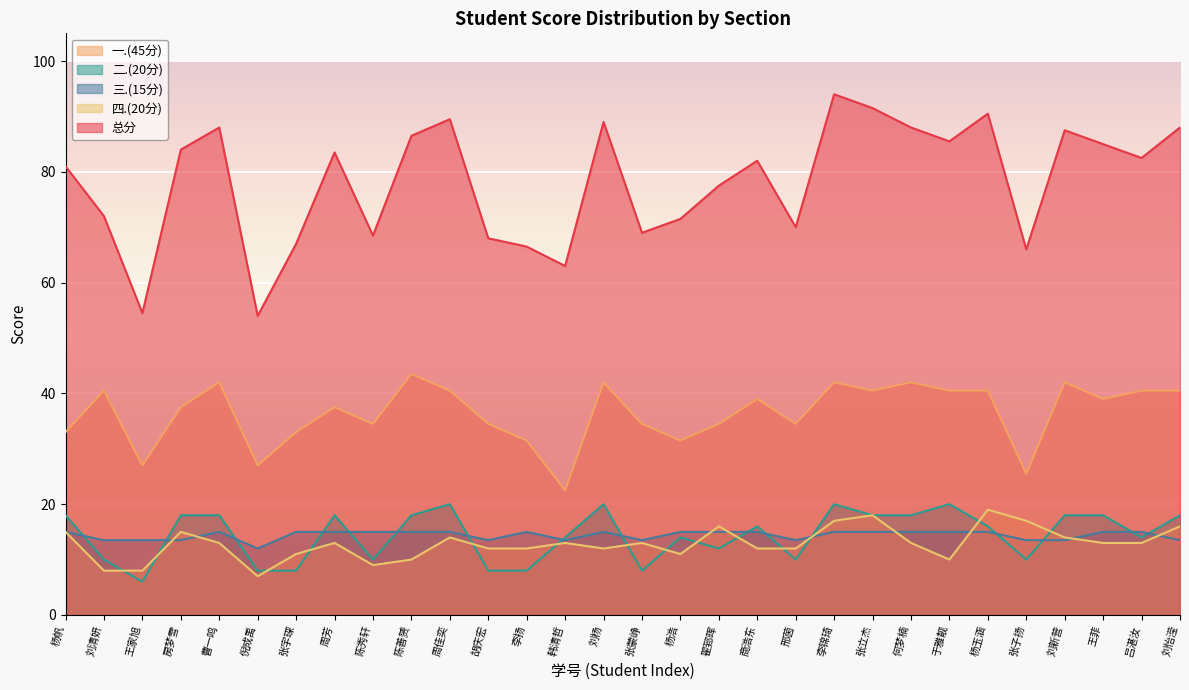

What is the minimum value for 三.(15分)?

12.0